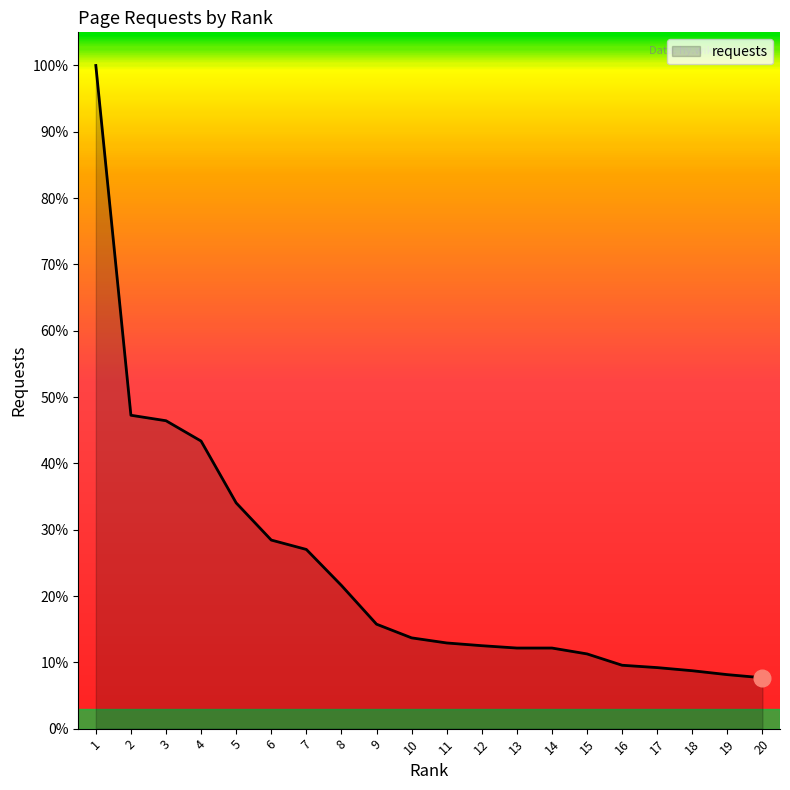

List the labels in order of value, smallest first.

20, 19, 18, 17, 16, 15, 13, 14, 12, 11, 10, 9, 8, 7, 6, 5, 4, 3, 2, 1